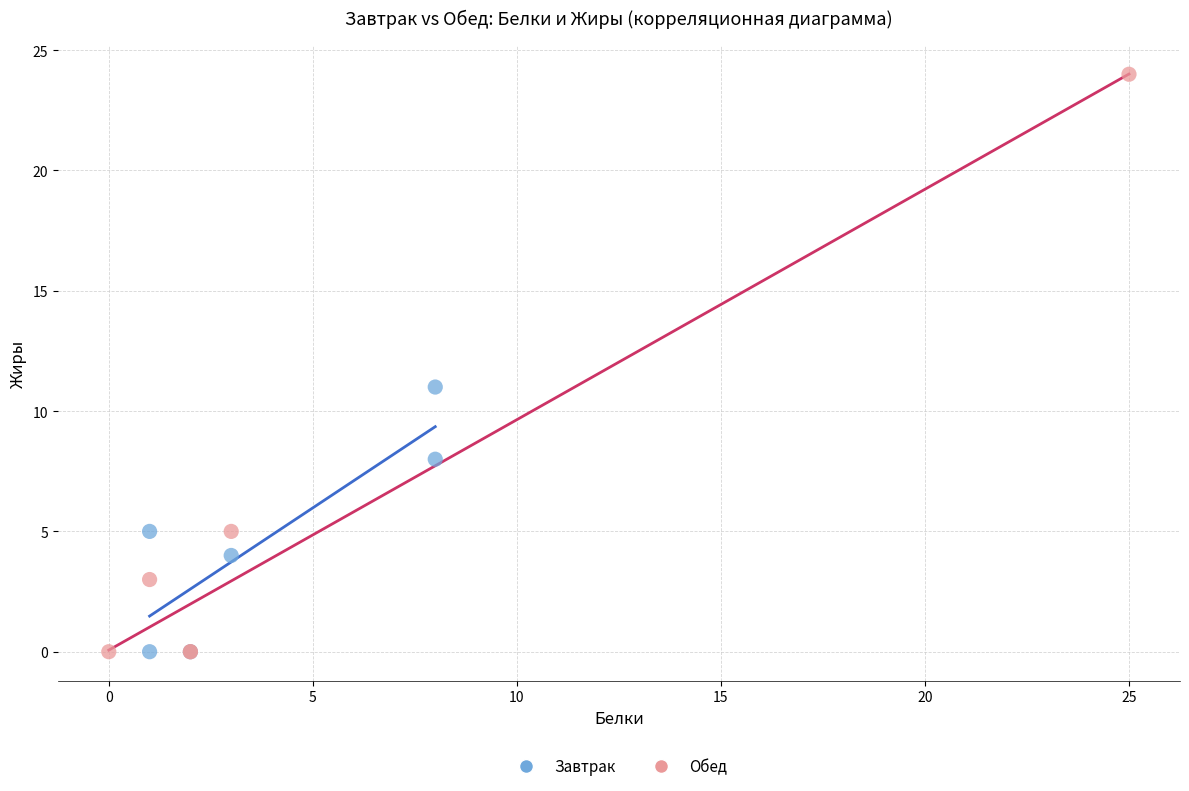

Which series reaches the maximum Y coordinate?

Обед